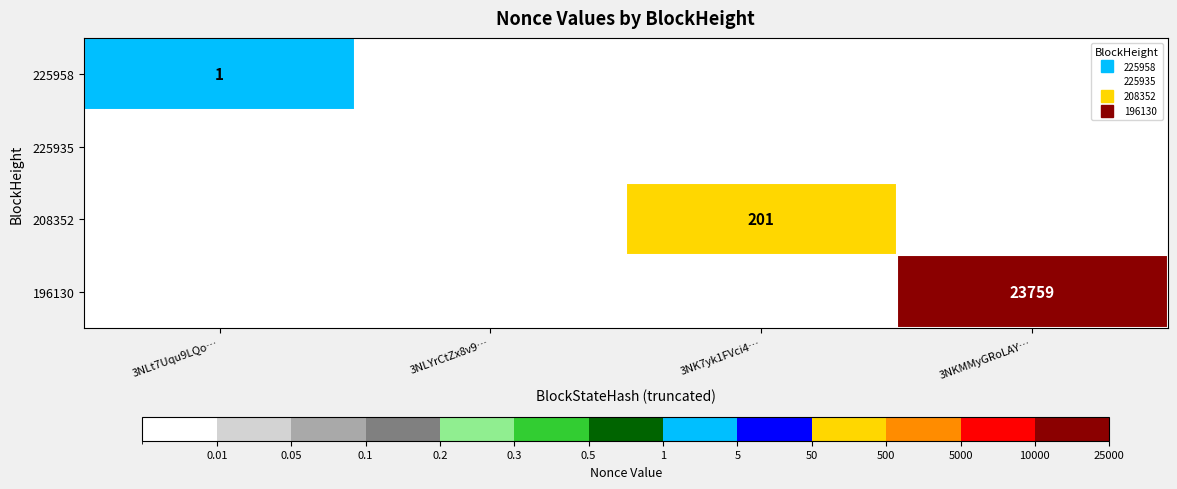

Where is 225958 nearest to the value 0?

3NLYrCtZx8v9…